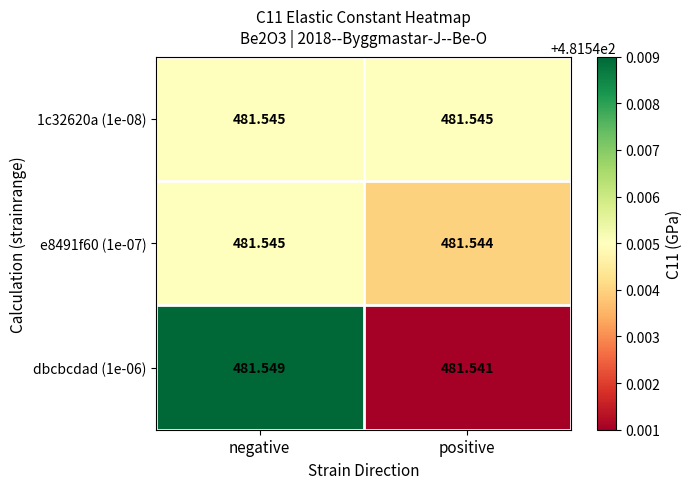

Which label corresponds to the smallest value in the chart?

positive